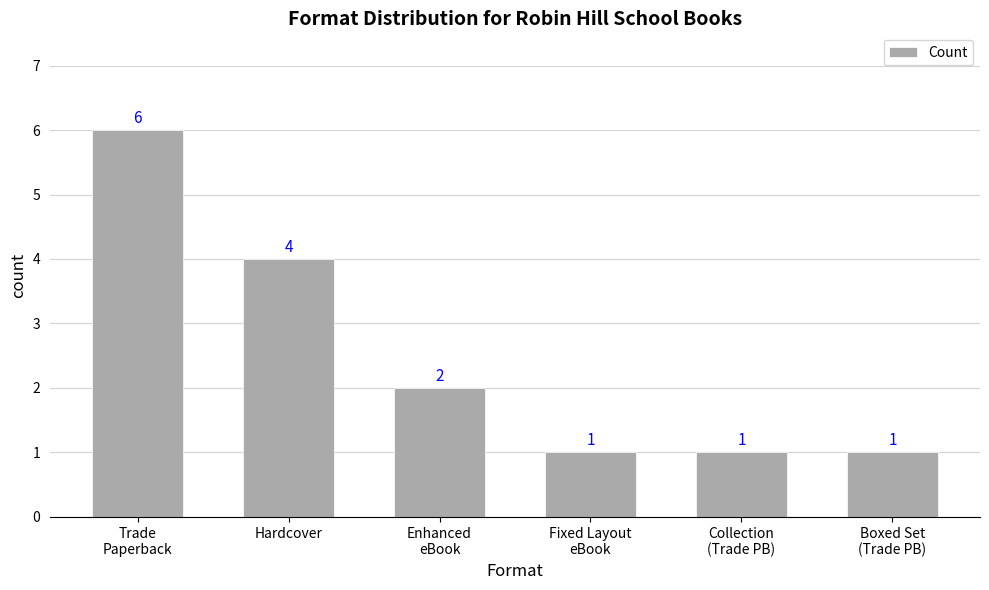

What is the difference between the second highest and second lowest values?

3